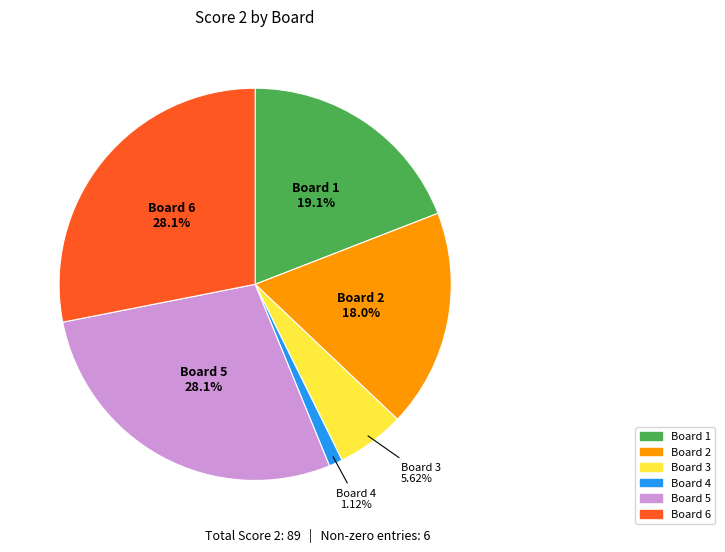

Does any single category account for the majority?

No